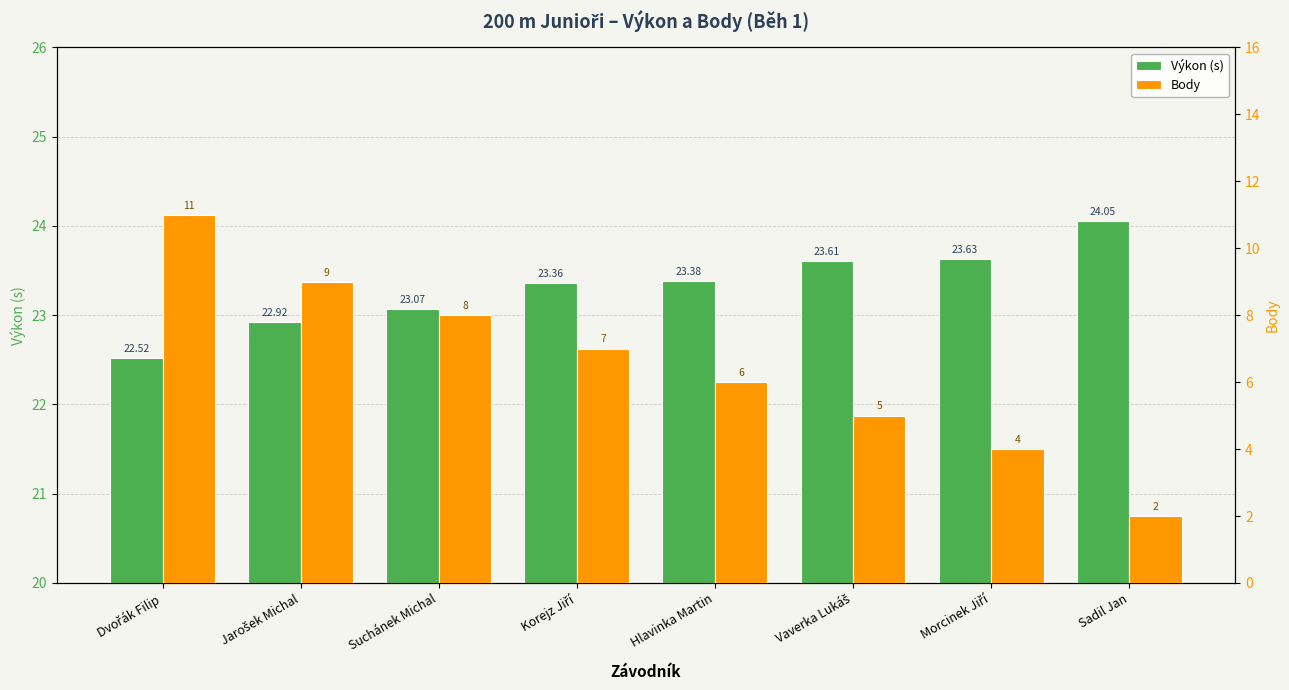

How many bars are there in each group?

2